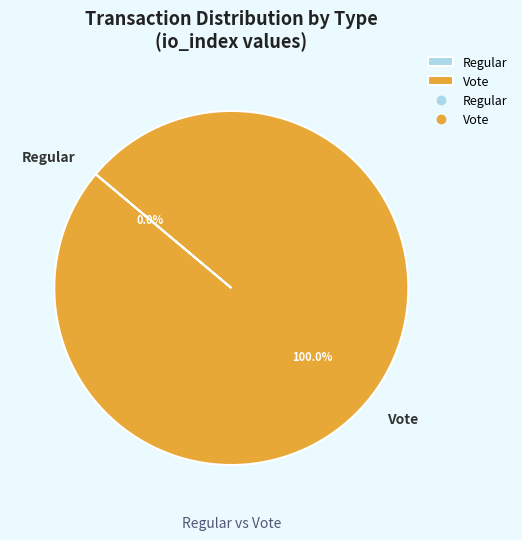

Is it true that Vote is 100% of the pie?

True